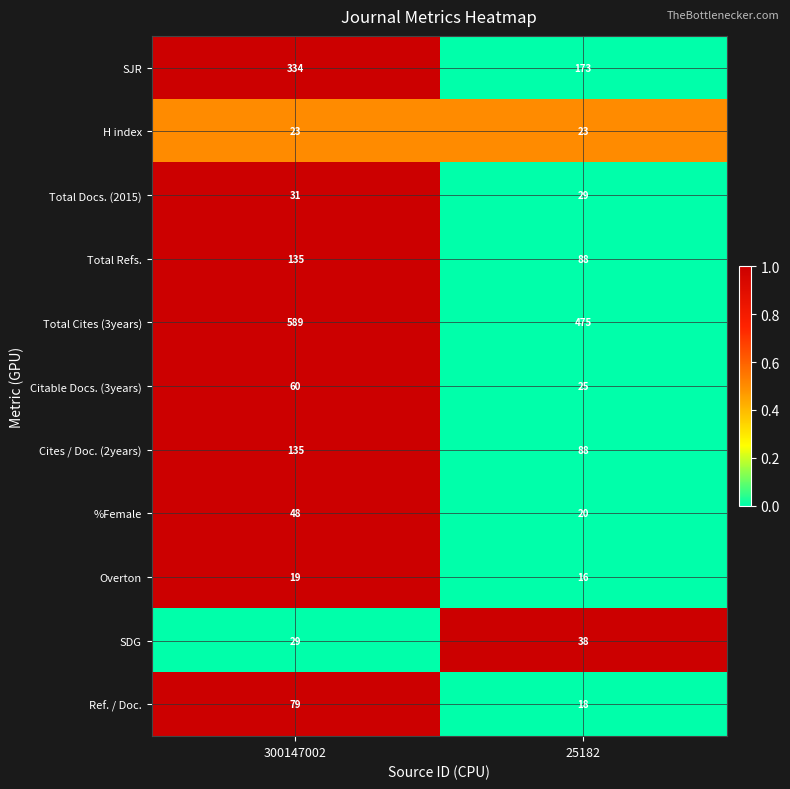

How many distinct data groups are displayed?

11